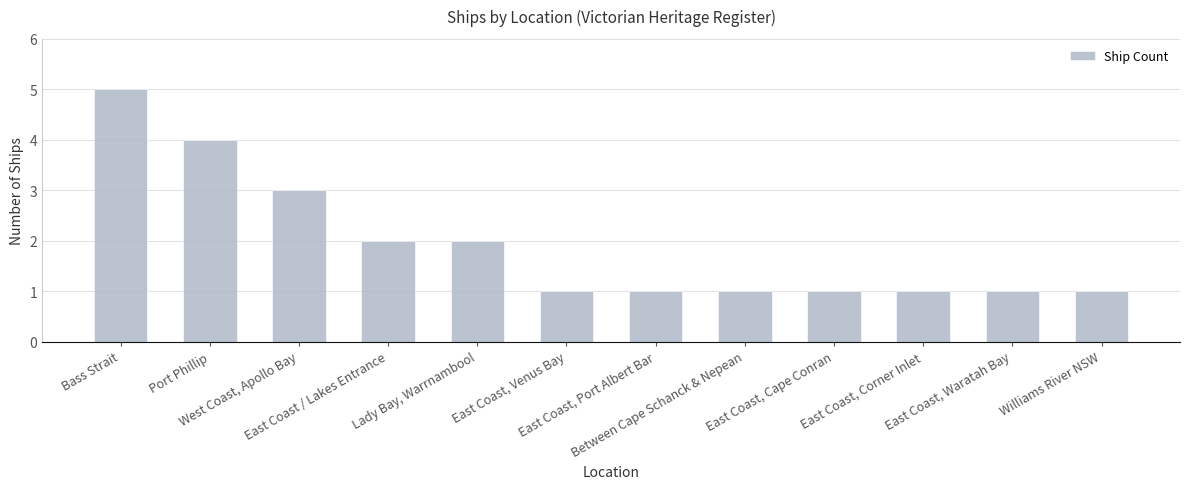

What is the maximum value shown in the chart?

5